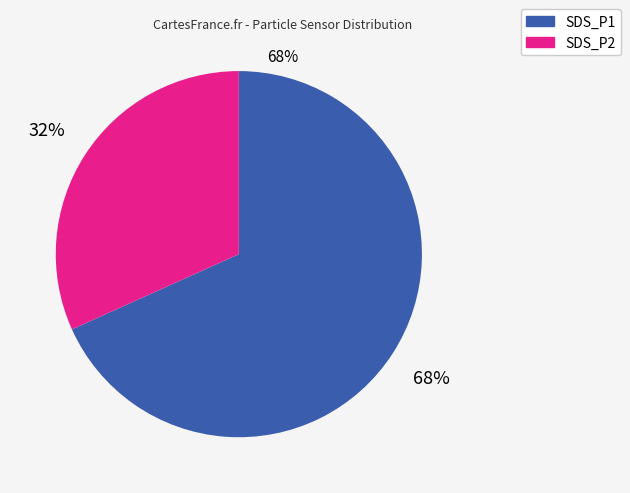

Is the sum of SDS_P2 and SDS_P1 greater than half?

Yes